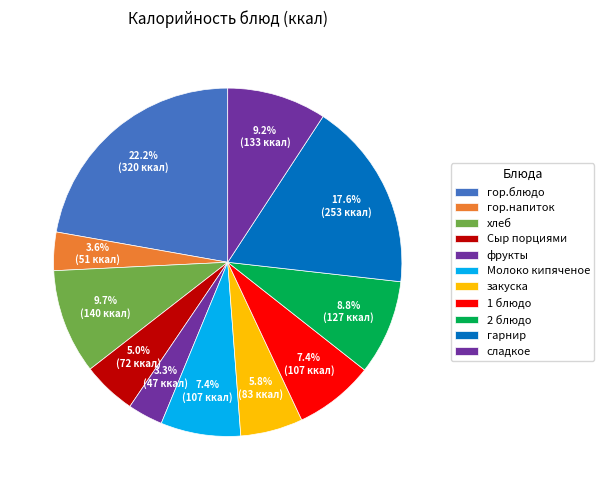

To the nearest percent, what is the difference between the largest and smallest slice percentages?

19%